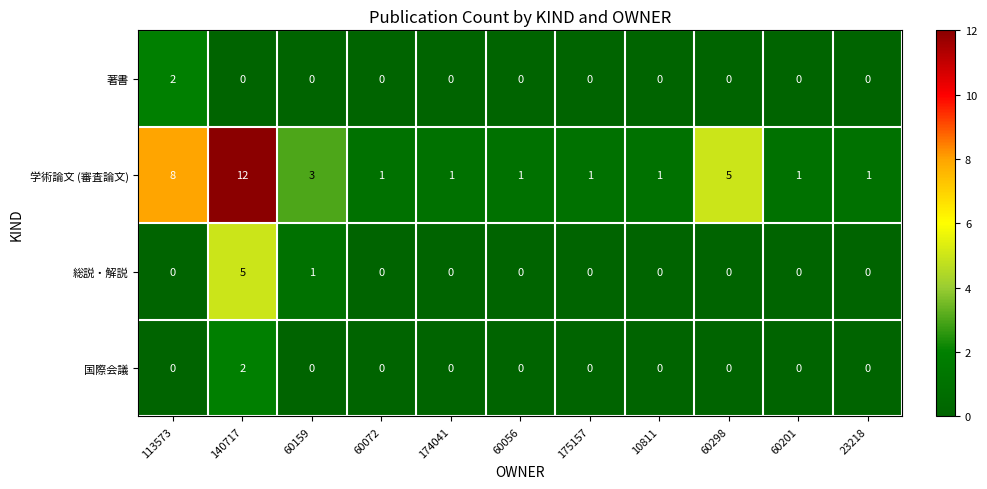

What is the difference between the maximum and minimum values in the 総説・解説 series?

5